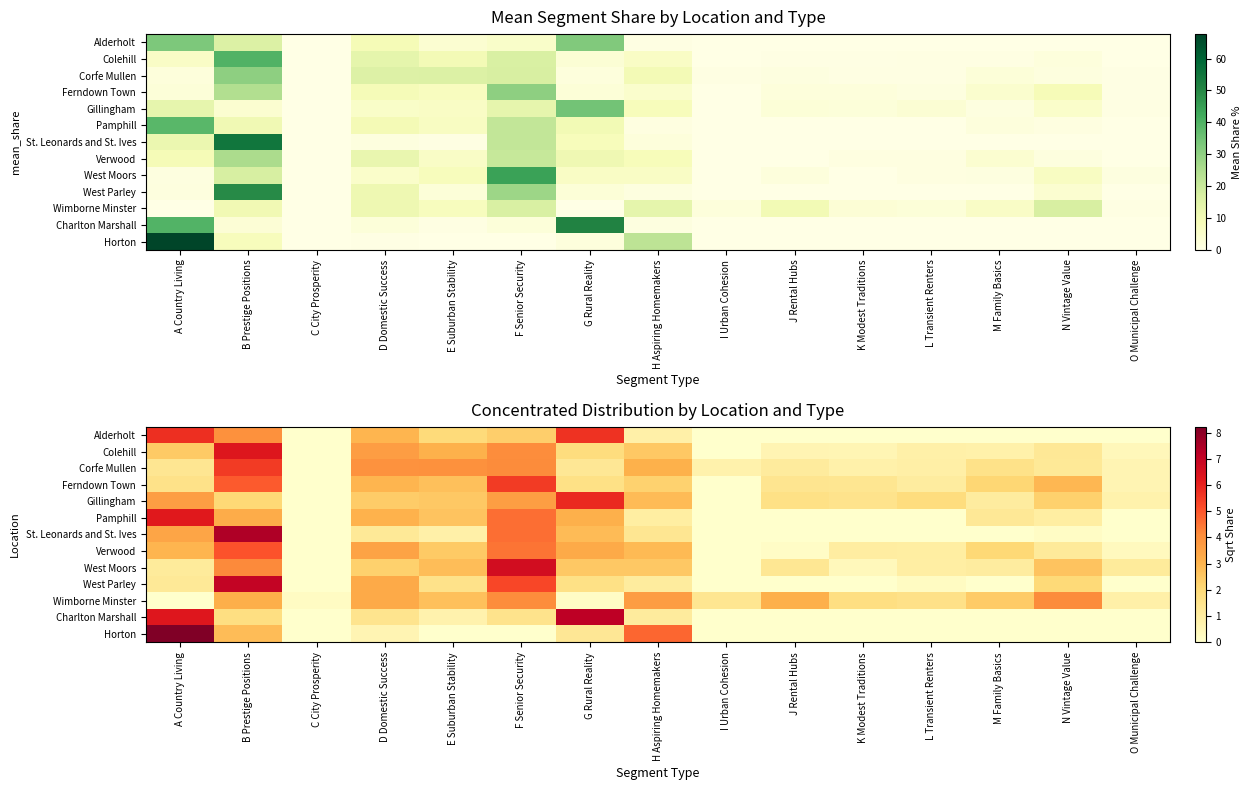

The Horton series shows 8.2 at A Country Living. True or false?

True